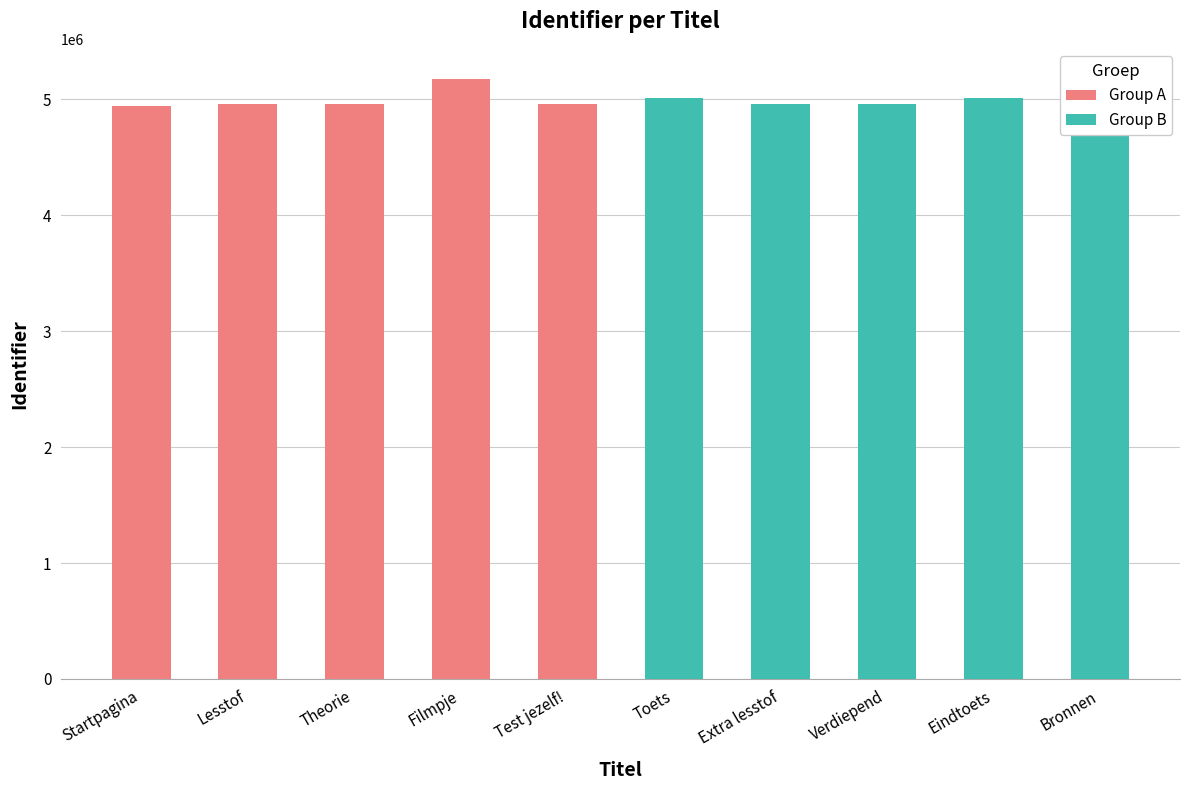

What is the label of the 1st bar from the left?

Startpagina